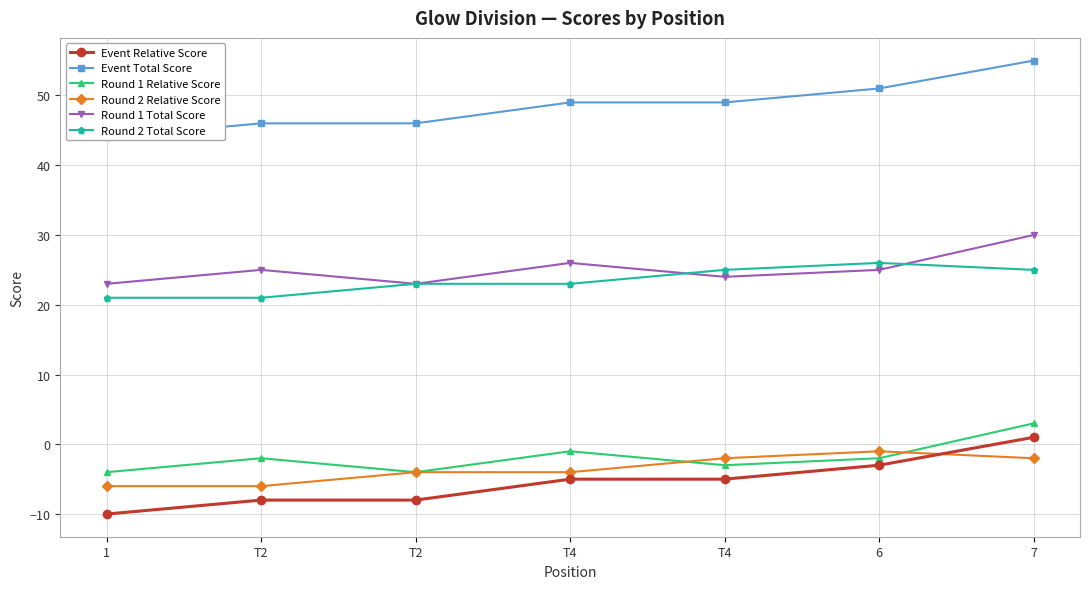

How many lines are shown in the chart?

6